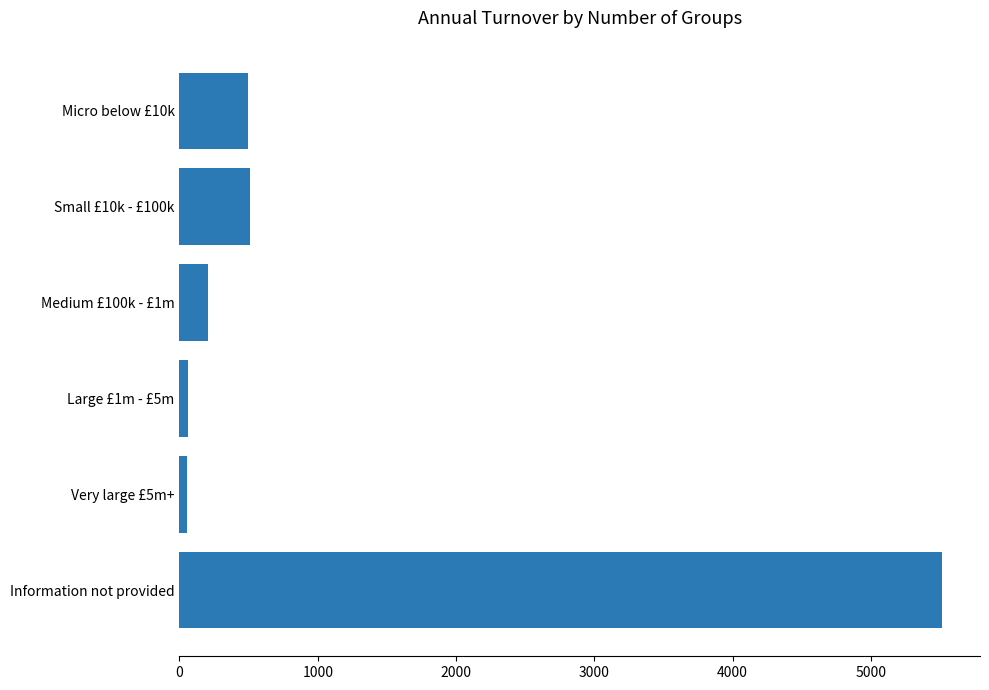

At which category does the chart reach its peak across all series?

Information not provided